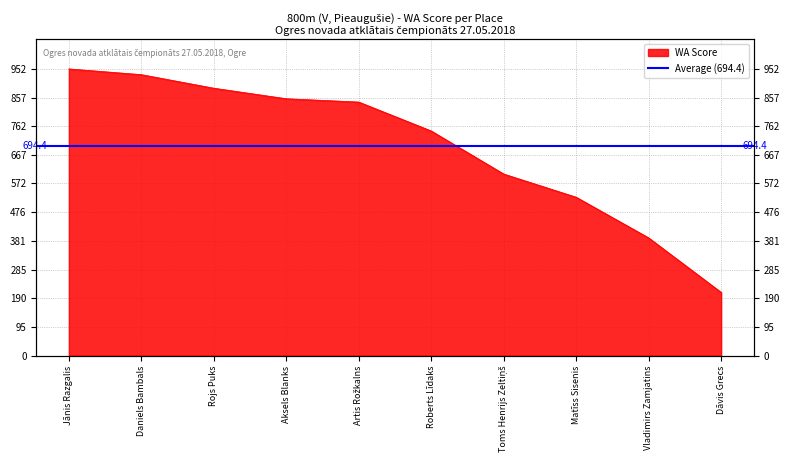

Reading left to right, what are all the values shown in this chart?

952	933	888	853	842	746	603	526	391	210